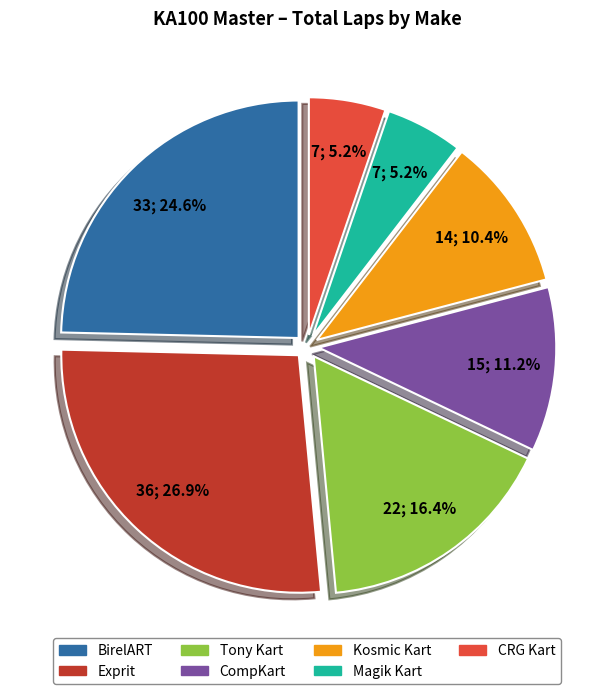

Do CompKart and Magik Kart together represent more than half of the pie?

No